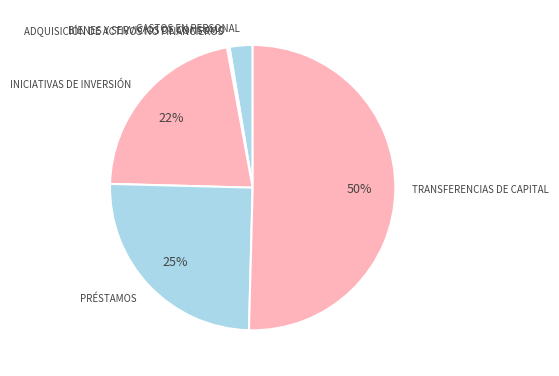

Is INICIATIVAS DE INVERSIÓN the majority of the pie?

No